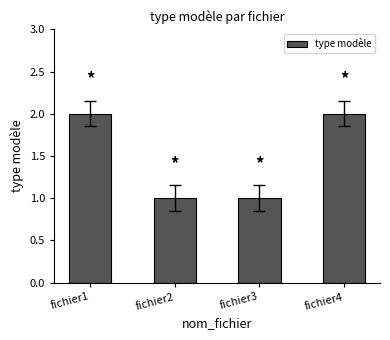

What is the sum of all values?

6